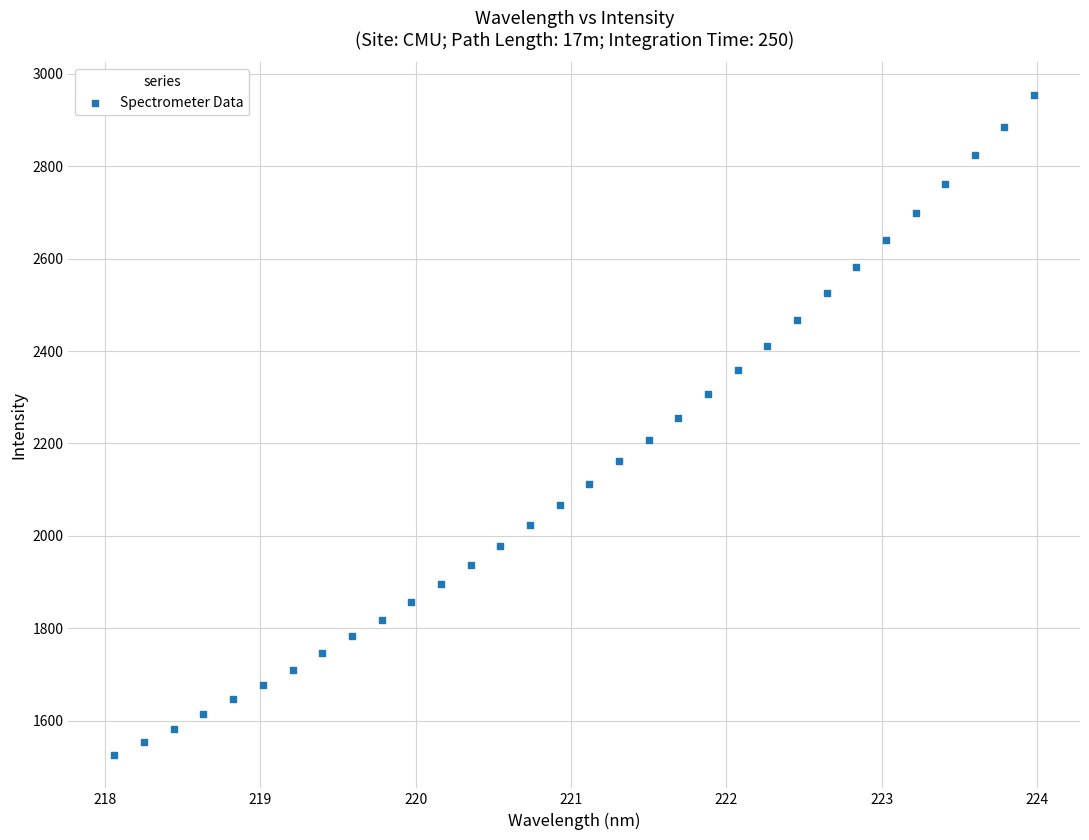

What is the range of Y values (max minus min)?

1428.6